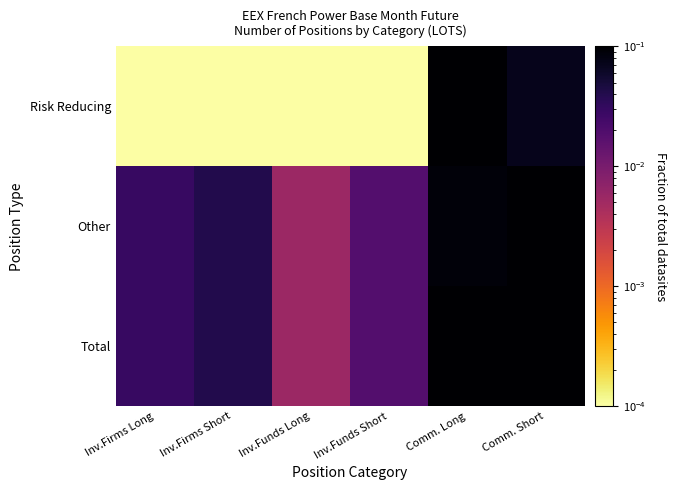

Rank the series at Comm. Long from lowest to highest value.

Other, Risk Reducing, Total